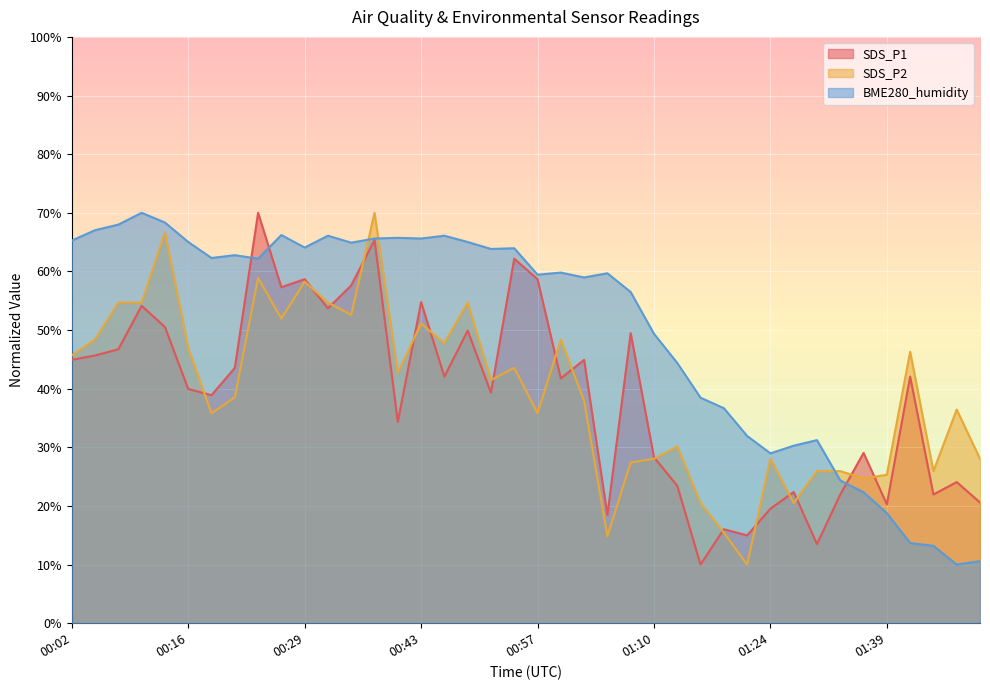

Is the value of SDS_P1 at 00:40 greater than the value of BME280_humidity at 00:43?

No